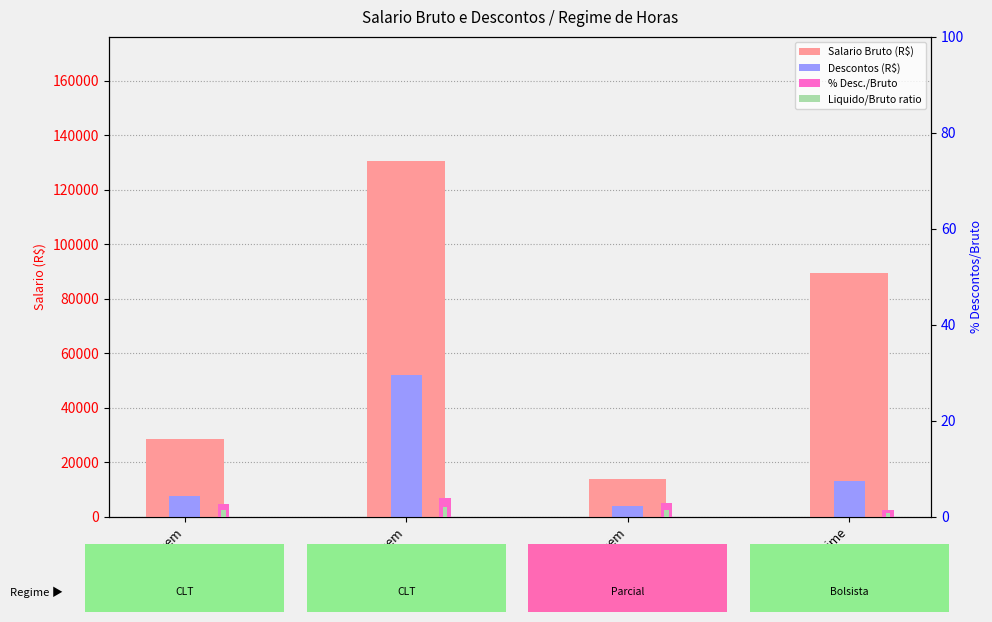

What is the label of the 3rd bar from the left?

25h/sem